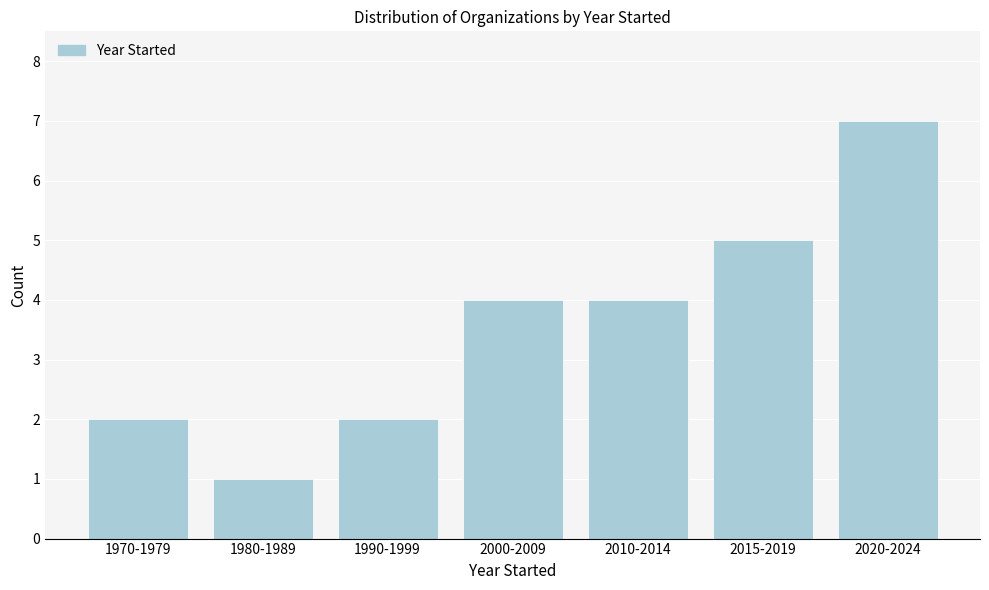

Reading right to left, transcribe all the data shown in this chart.

2020-2024=7	2015-2019=5	2010-2014=4	2000-2009=4	1990-1999=2	1980-1989=1	1970-1979=2